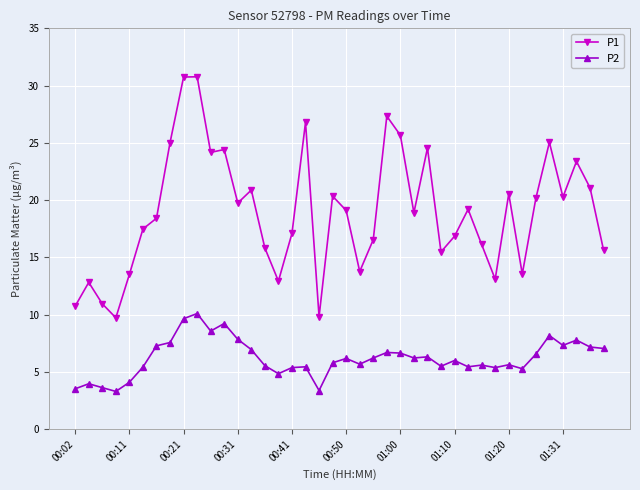

True or false: P1 and P2 intersect in this chart.

False